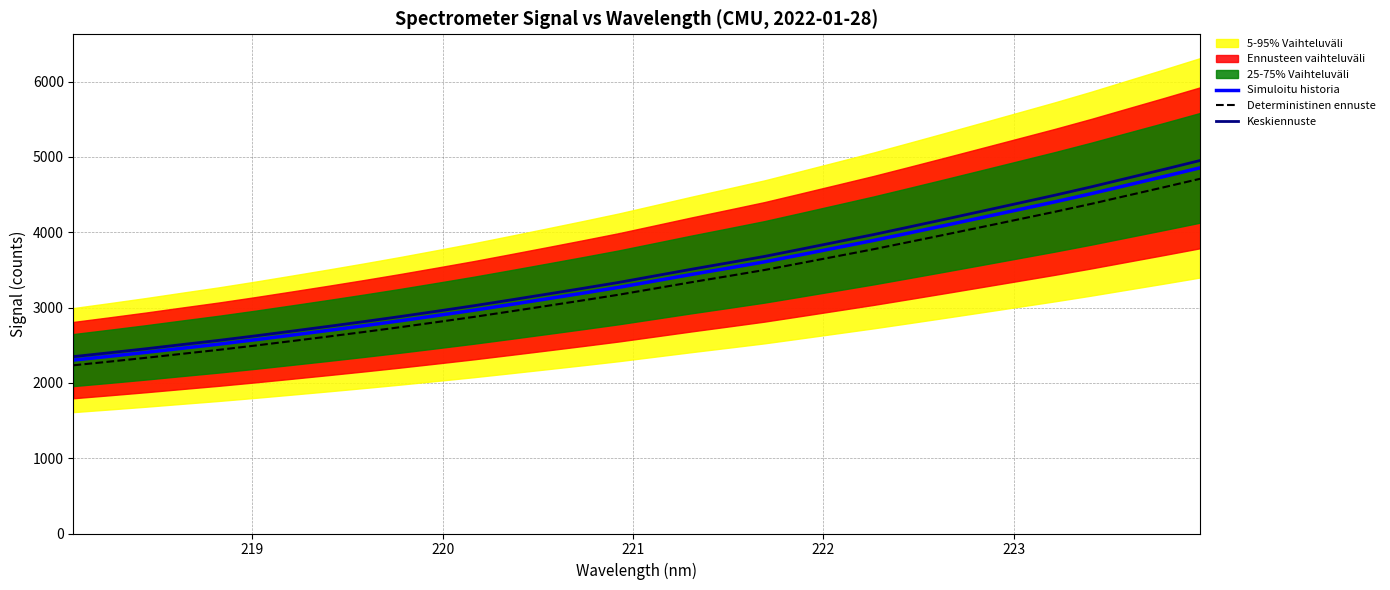

What is the lowest value of the Simuloitu historia series?

2302.8